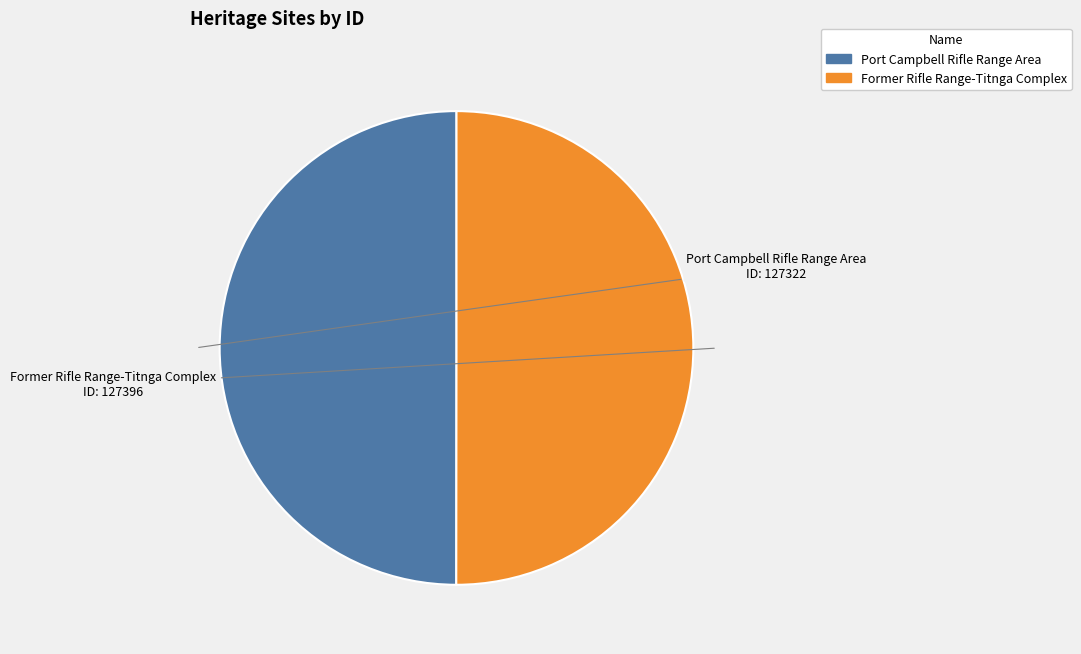

Is it true that Port Campbell Rifle Range Area is 50% of the pie?

True